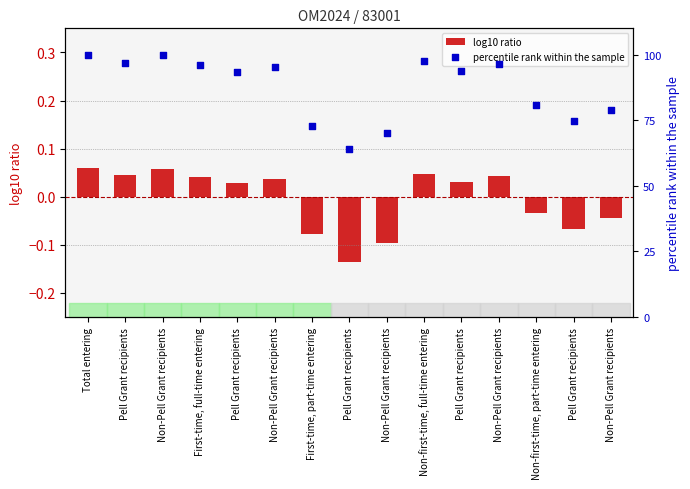

Which series reaches the minimum Y coordinate?

log10 ratio